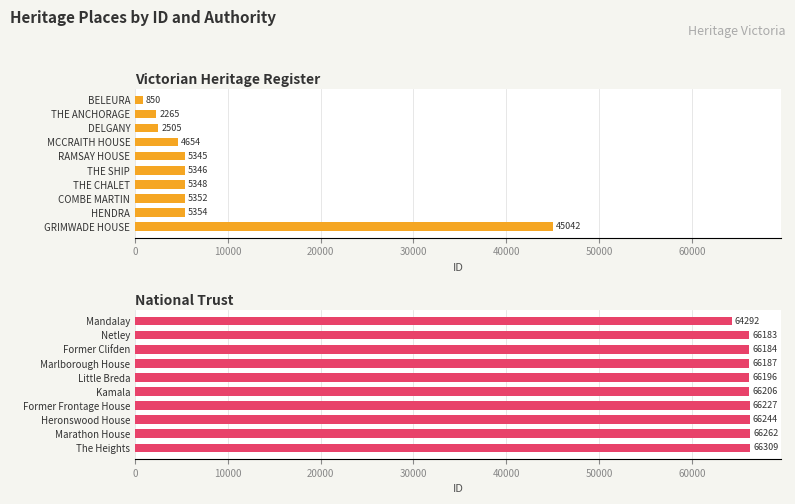

Is it true that National Trust equals 96466 at Former Frontage House?

False